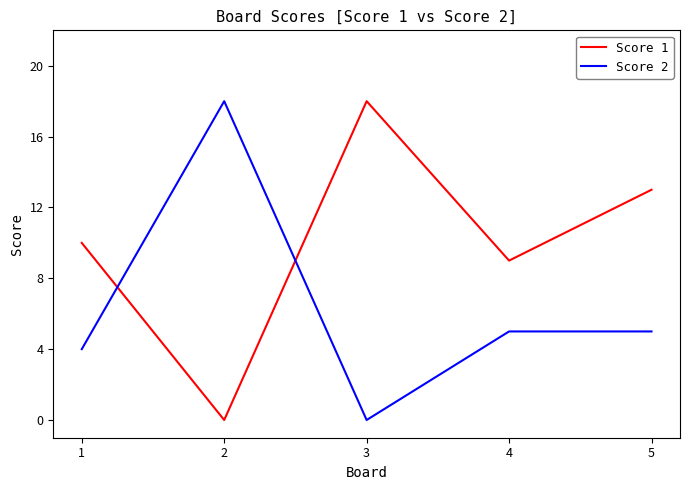

Reading right to left, extract all data points from this chart.

Score 1: 5=13	4=9	3=18	2=0	1=10
Score 2: 5=5	4=5	3=0	2=18	1=4